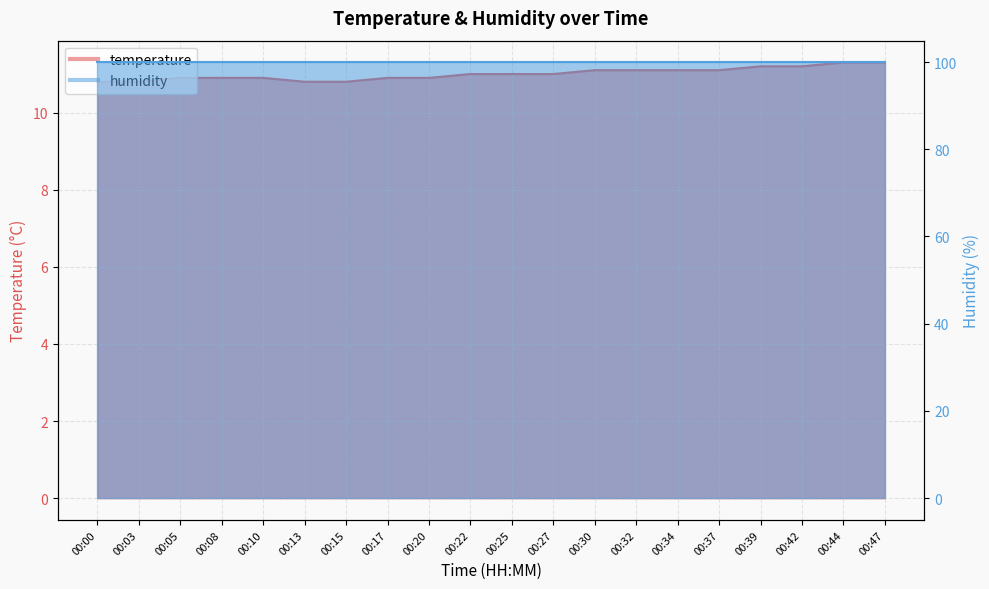

Does the chart have visible grid lines?

Yes